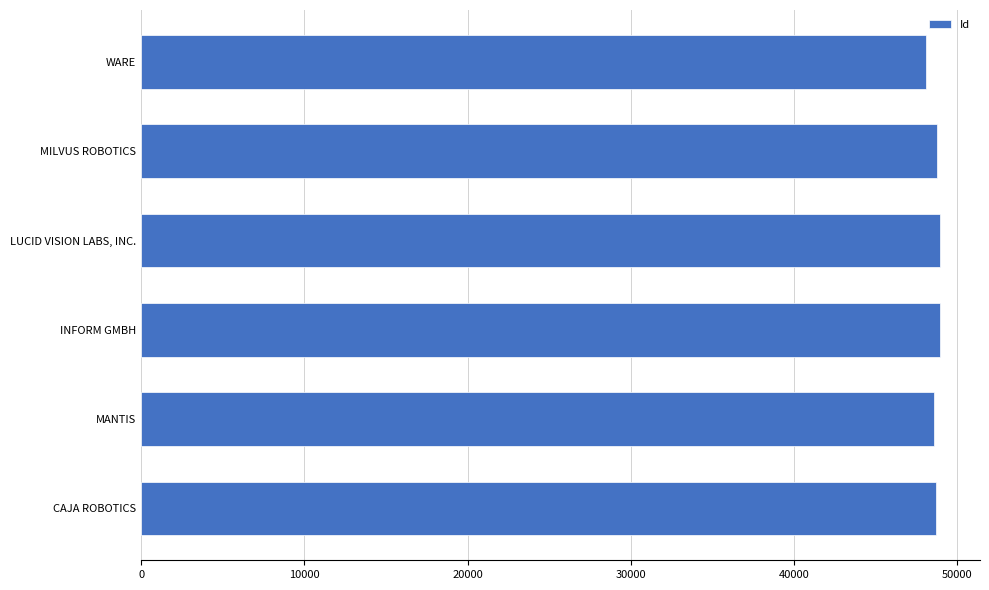

What is the ratio of the value at MANTIS to the value at INFORM GMBH?

1.0